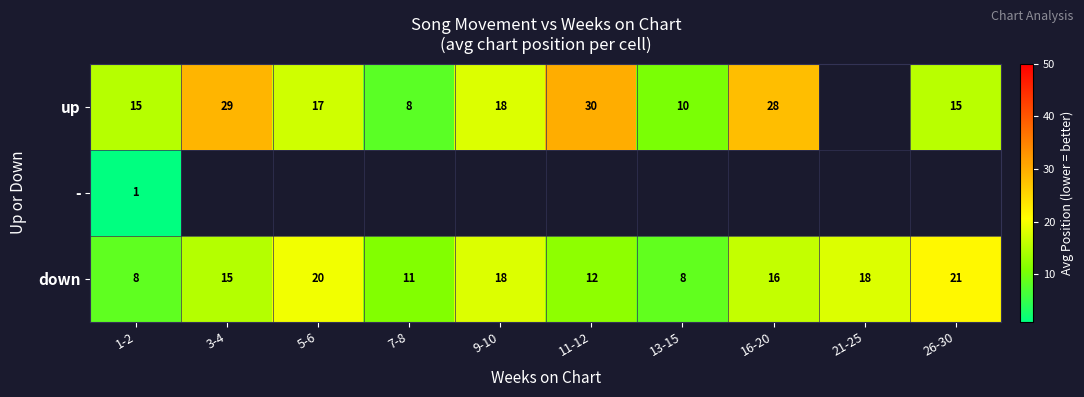

What is the lowest value of the down series?

8